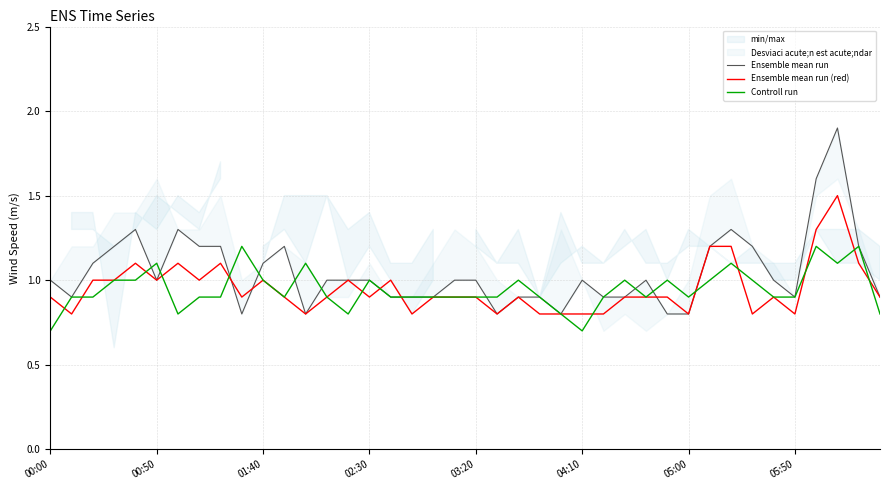

Rank the series at 22 from highest to lowest value.

Controll run, Ensemble mean run, Ensemble mean run (red)